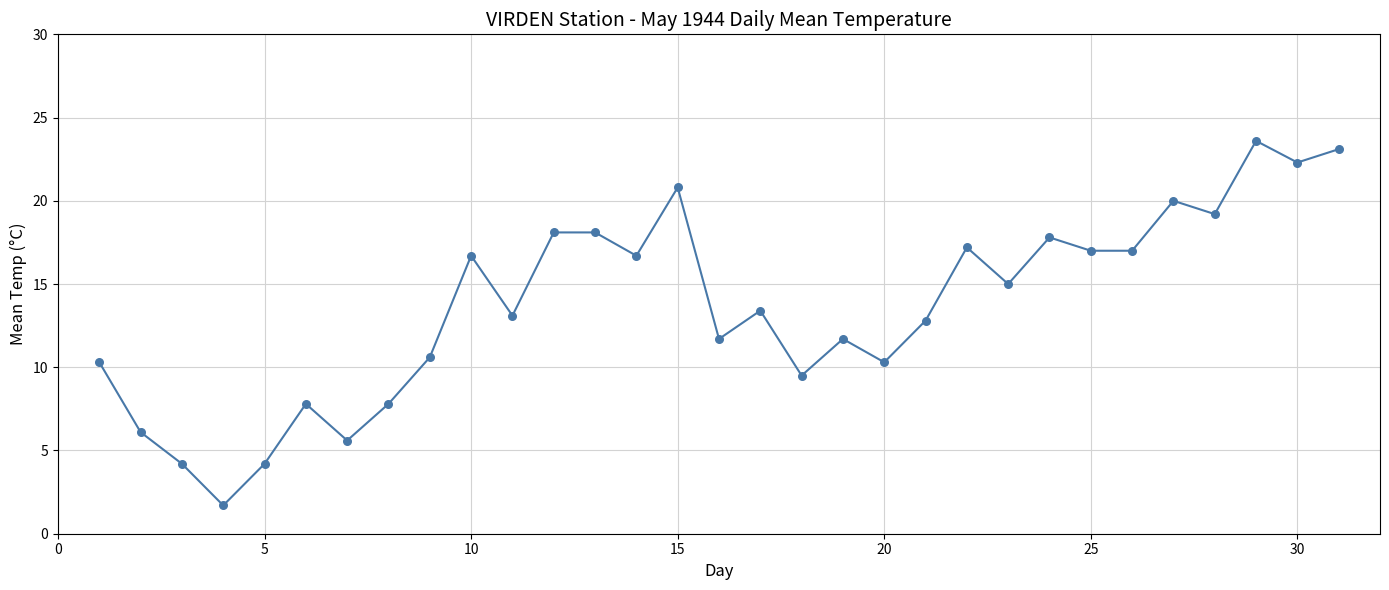

What is the difference between the maximum and minimum values?

21.9